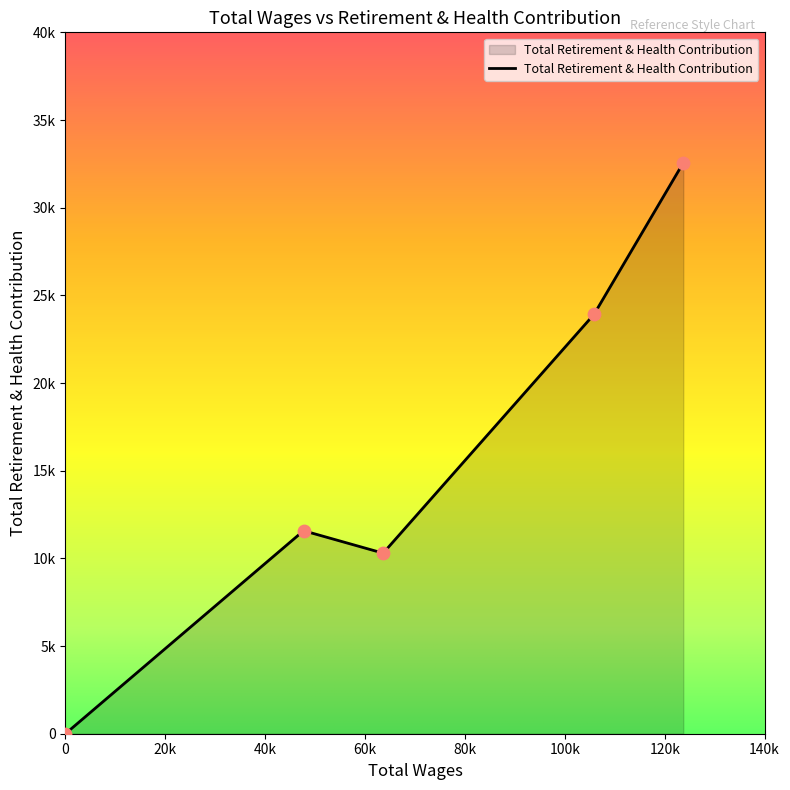

Is this an area chart (filled region under the line)?

Yes